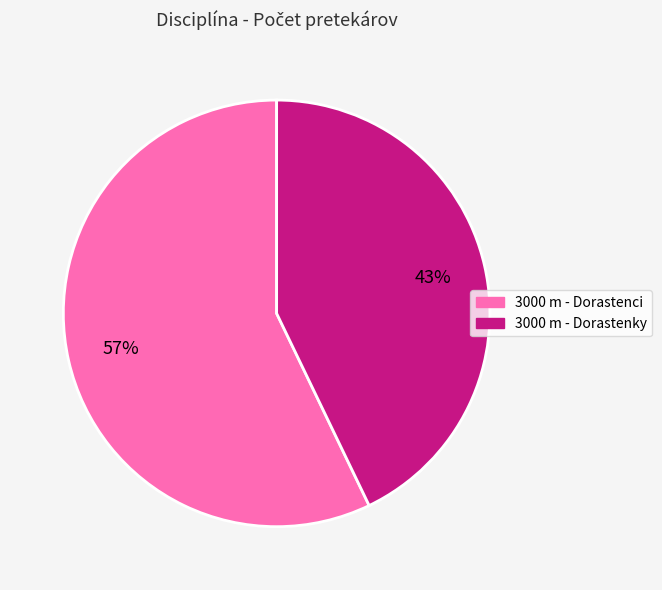

To the nearest percent, what portion does 3000 m - Dorastenci represent?

57%